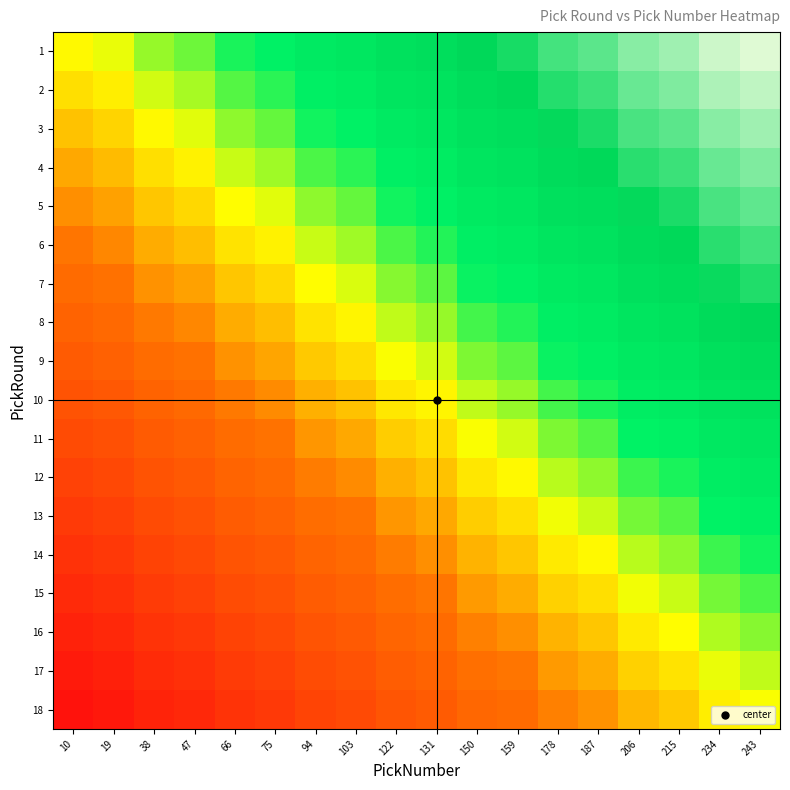

At how many categories does at least one series exceed 0?

17